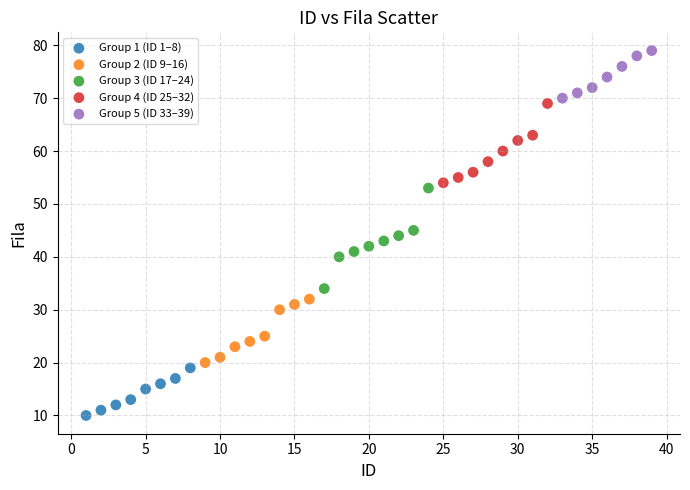

Which series reaches the minimum Y coordinate?

Group 1 (ID 1–8)